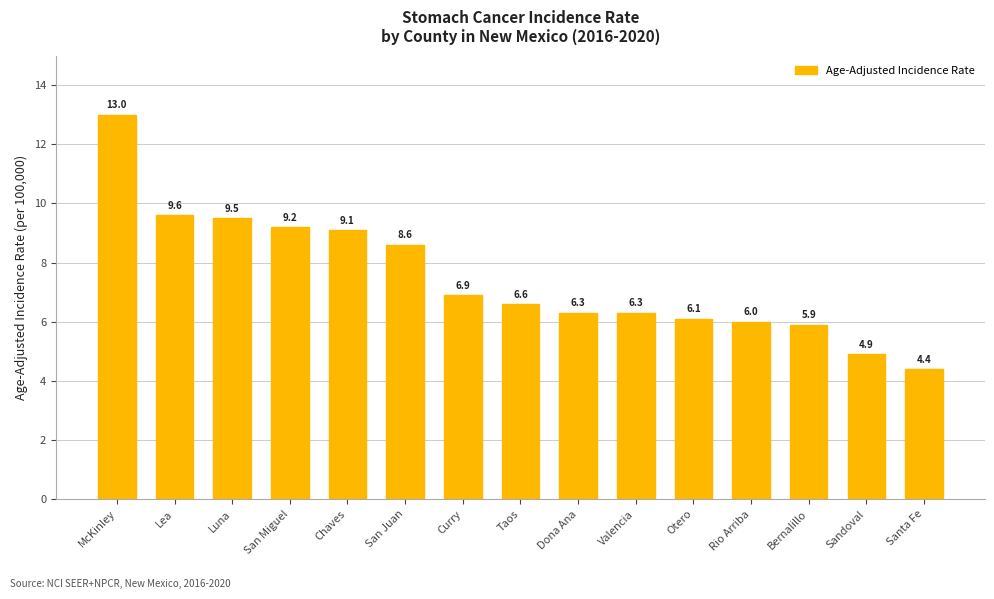

What is the maximum value shown in the chart?

13.0